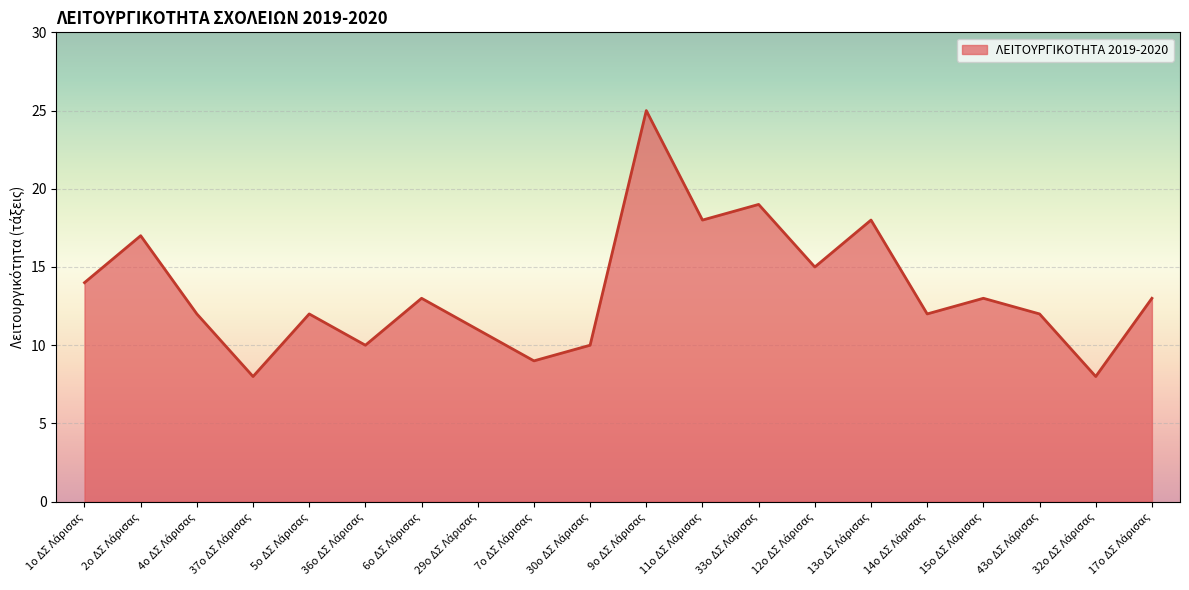

What is the maximum value shown in the chart?

25